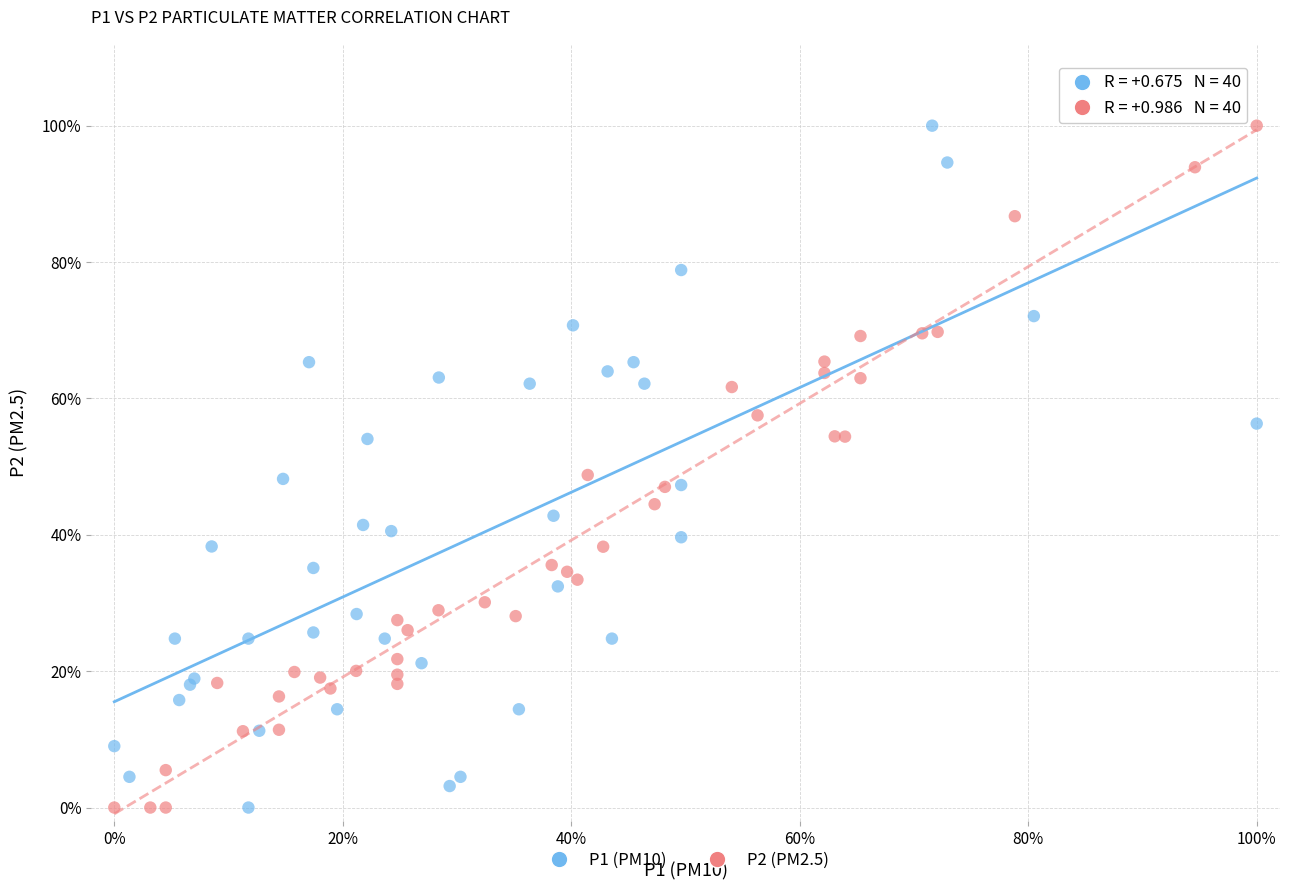

What are all the series names shown in the legend?

P1 (PM10), P2 (PM2.5)